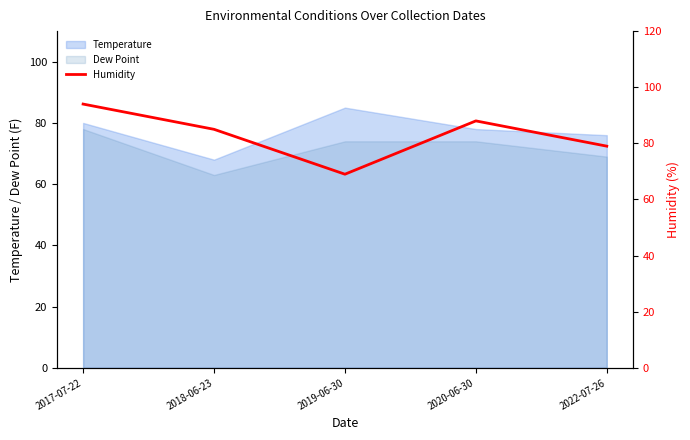

Is the value of Temperature at 2020-06-30 greater than the value of Dew Point at 2019-06-30?

Yes